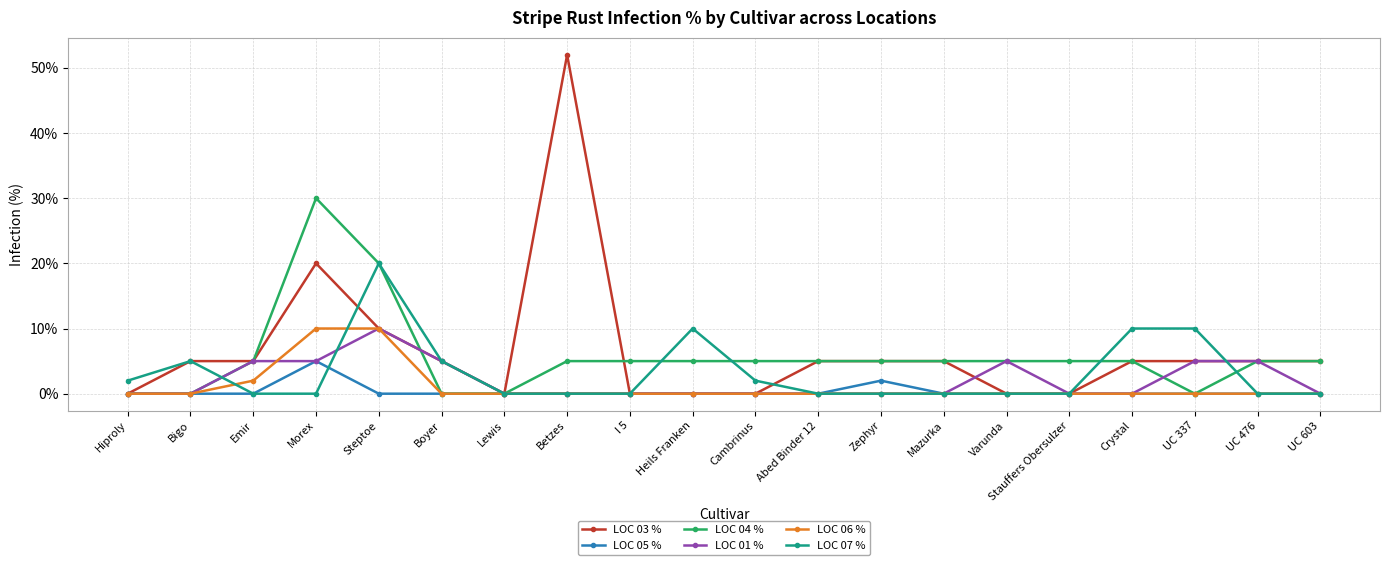

Is this an area chart (filled region under the line)?

No